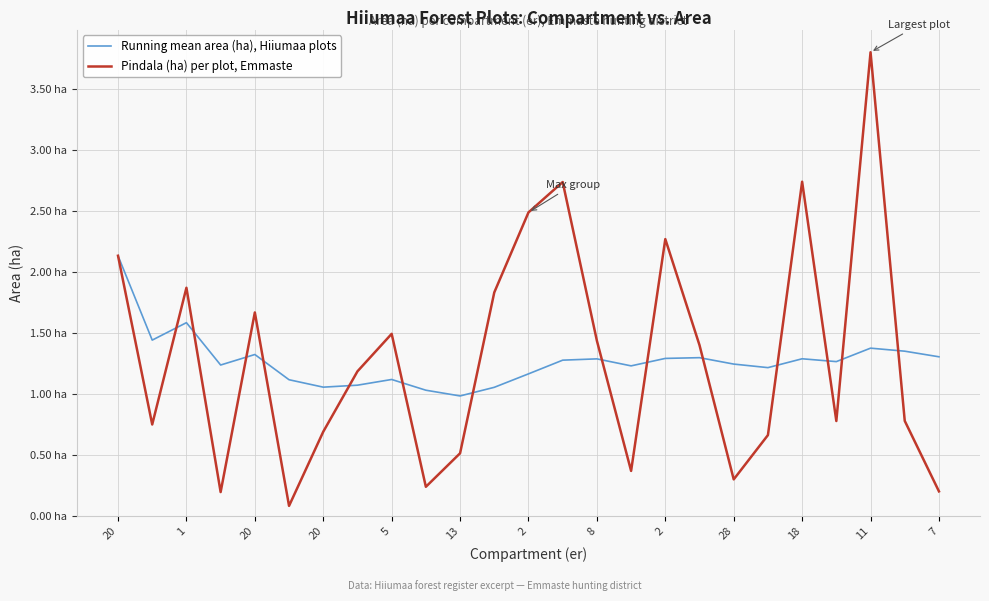

At which category does the chart reach its minimum across all series?

13